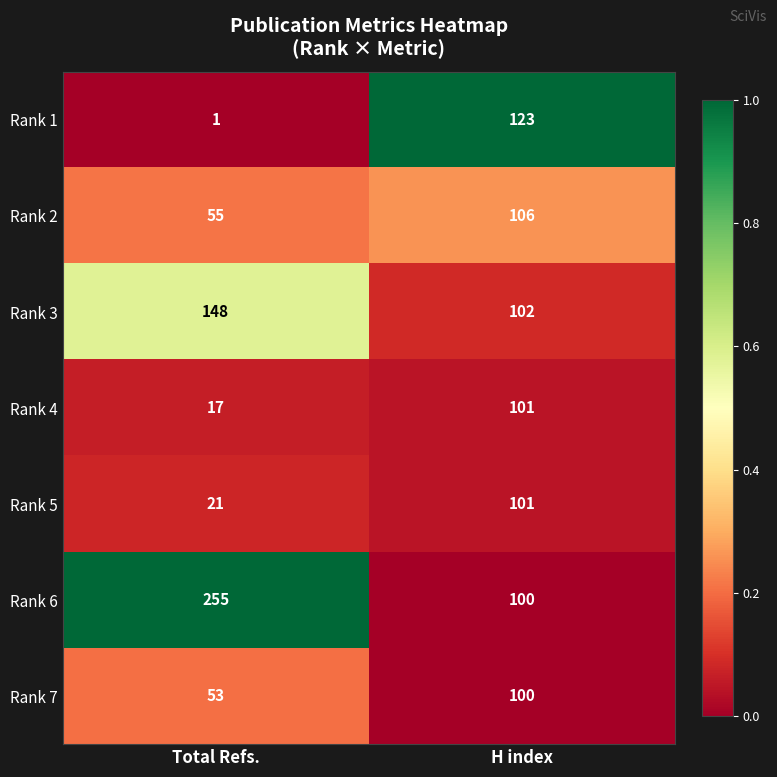

At which label is Rank 5 closest to 61?

Total Refs.